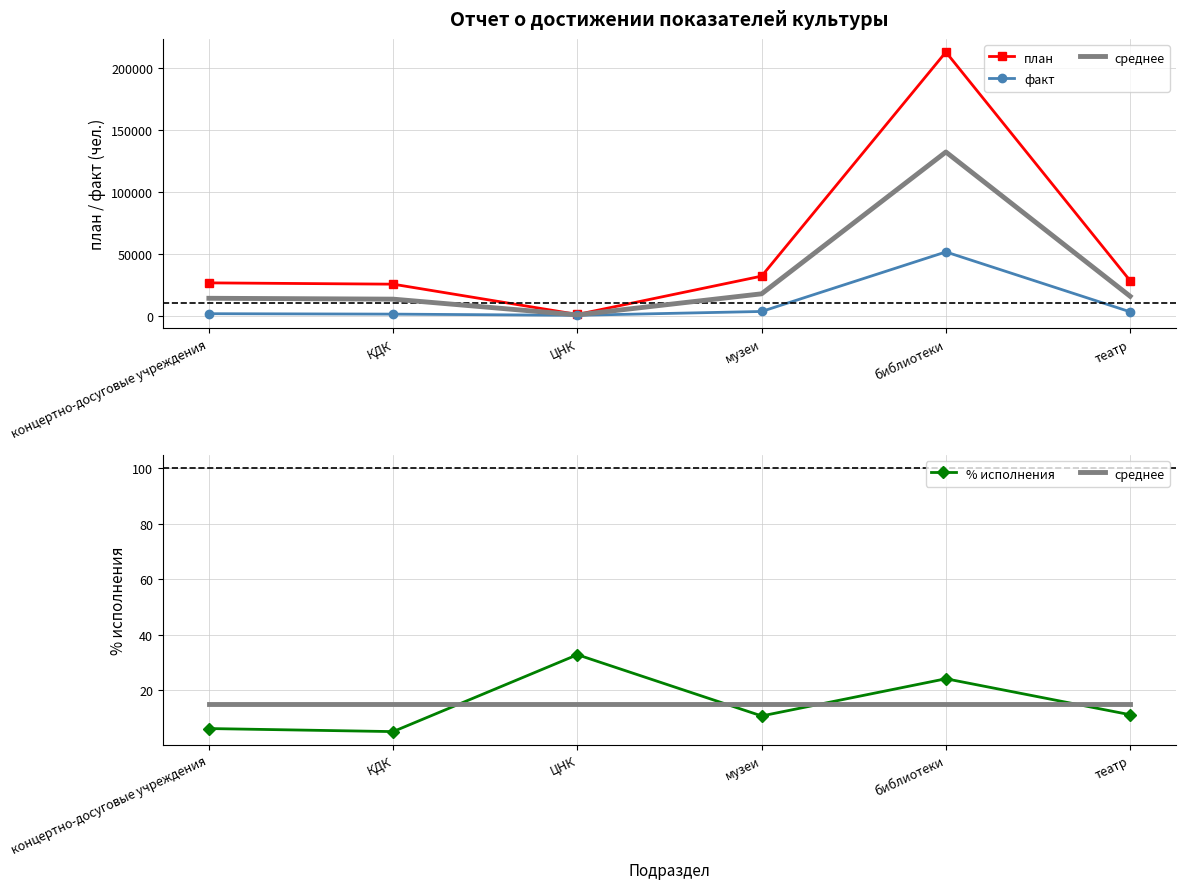

What value does the среднее series have at концертно-досуговые учреждения?

15.1